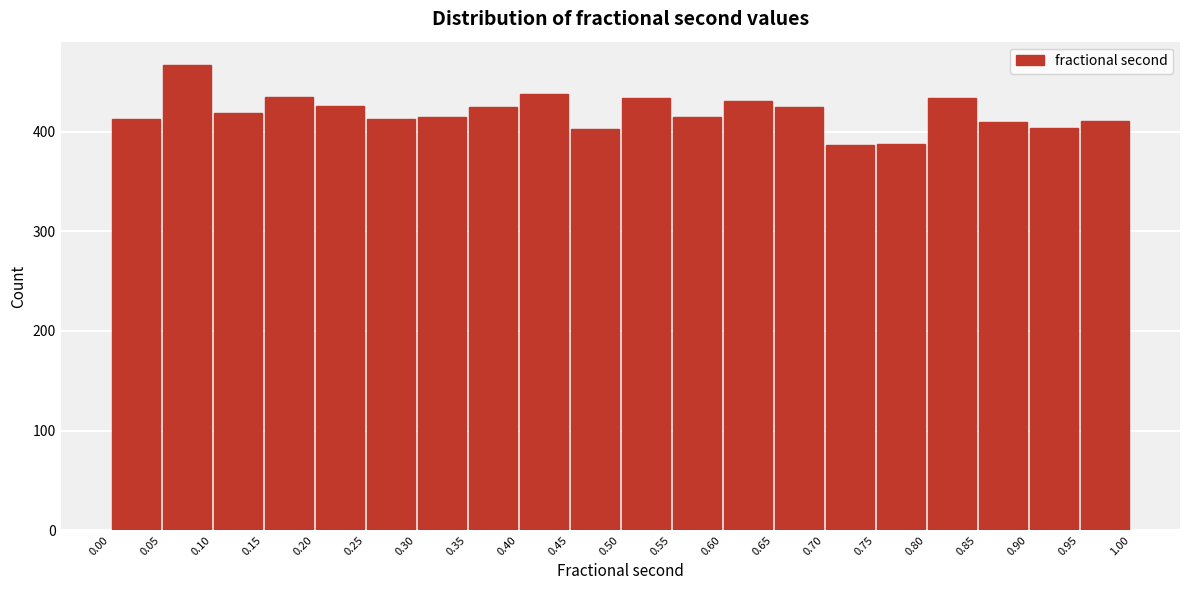

What is the height of the bar covering 0.80 to 0.85 on the x-axis? The values are not printed on the chart, so give them approximately, as read against the axis.

430